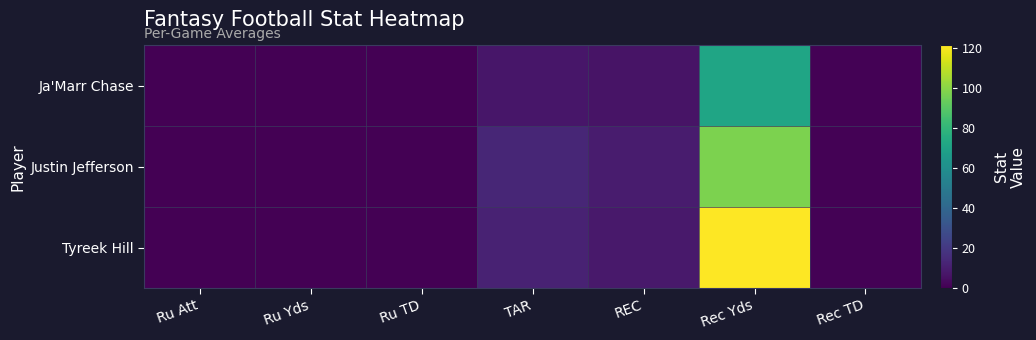

Rank the series by their maximum value, from lowest to highest.

Ja'Marr Chase, Justin Jefferson, Tyreek Hill